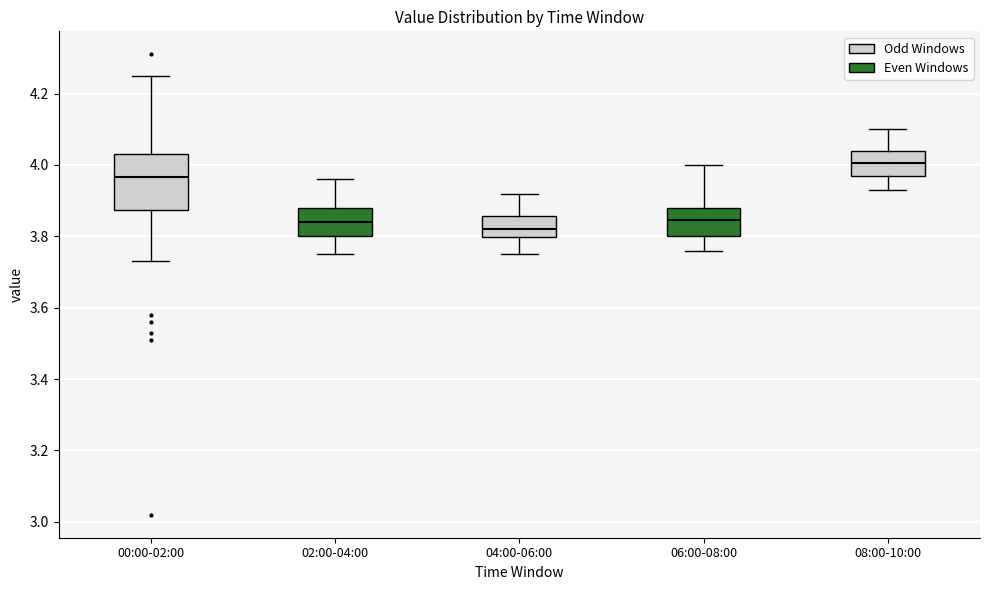

Reading left to right, transcribe this box plot: for each box, give where its median line is, the range the box spans, and where its two whiskers end, as read against the y-axis. The values are not printed on the chart, so give them approximately, as read against the axis.

00:00-02:00: median 3.96, box 3.88 to 4.04, whiskers 3.74 to 4.26
02:00-04:00: median 3.84, box 3.80 to 3.88, whiskers 3.76 to 3.96
04:00-06:00: median 3.82, box 3.80 to 3.86, whiskers 3.76 to 3.92
06:00-08:00: median 3.84, box 3.80 to 3.88, whiskers 3.76 to 4.00
08:00-10:00: median 4.00, box 3.98 to 4.04, whiskers 3.94 to 4.10